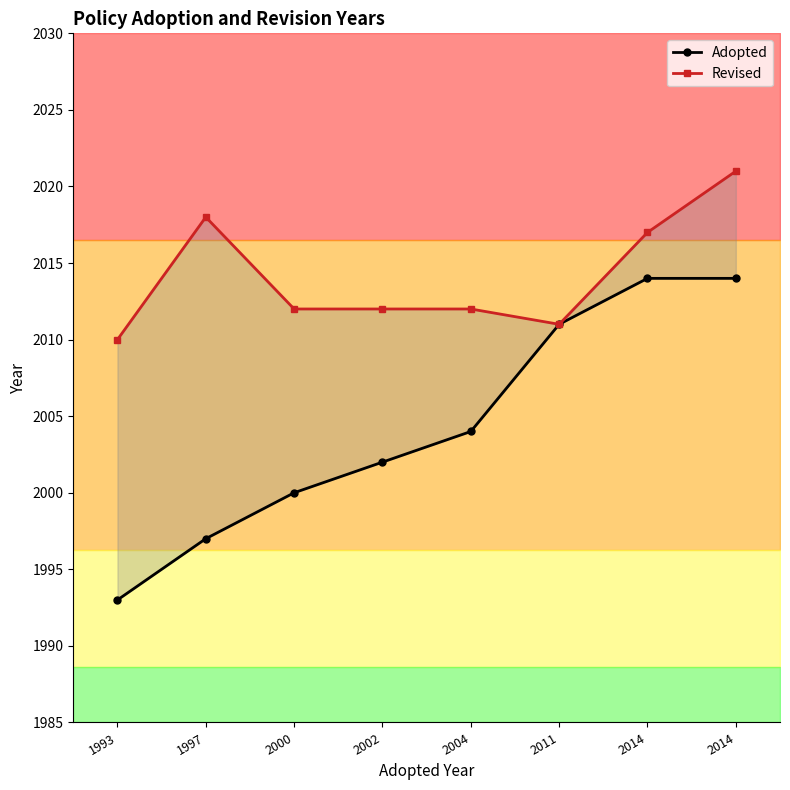

Rank the series at 2011 from highest to lowest value.

Adopted, Revised